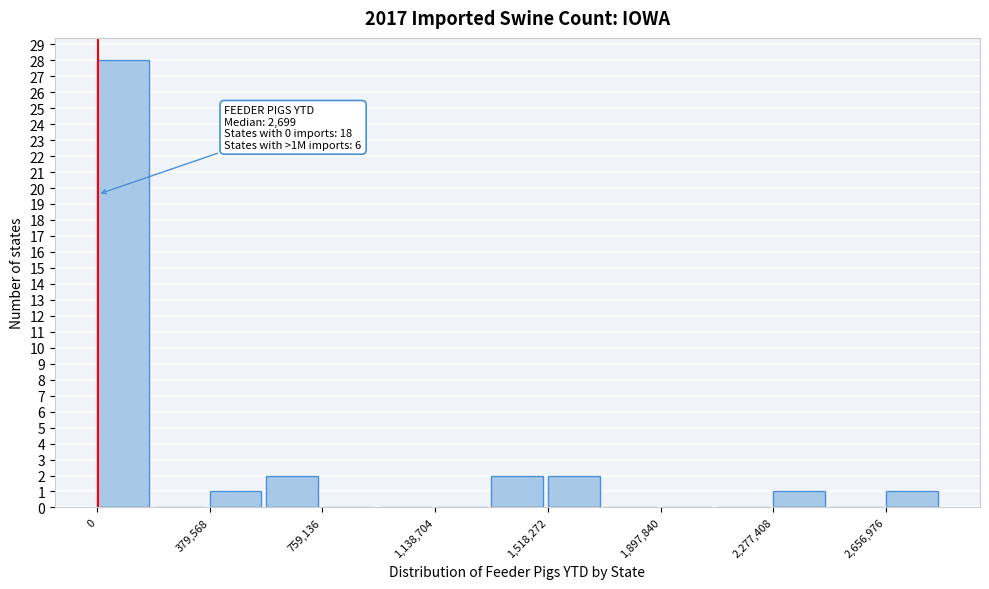

Around what value on the x-axis is the tallest bar? Give the approximate position of its centre, as read against the axis.

100000